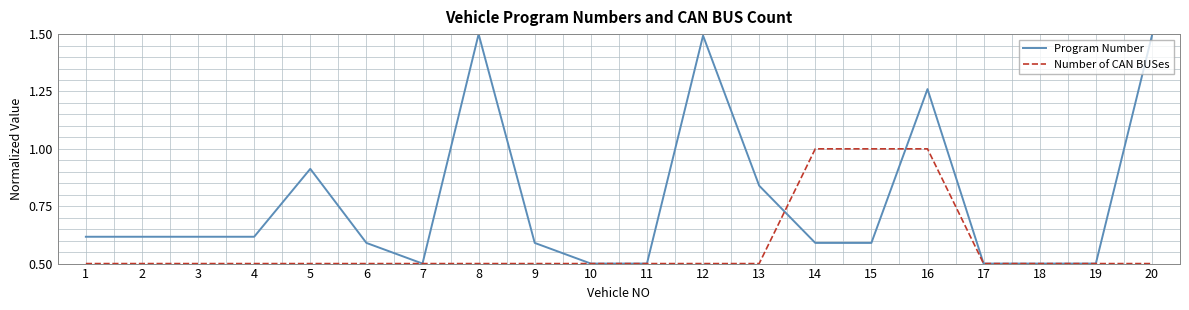

Which series has the widest spread of values?

Program Number